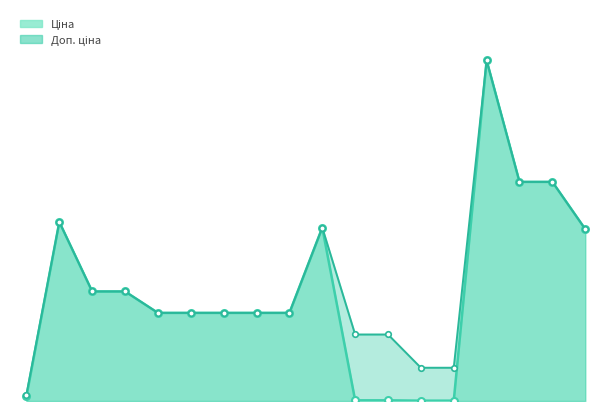

True or false: Ціна line has more than 2 points higher than both neighbors.

True